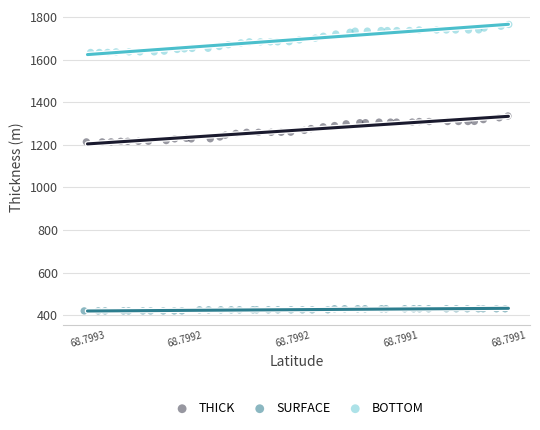

Which series contains the highest Y value?

BOTTOM